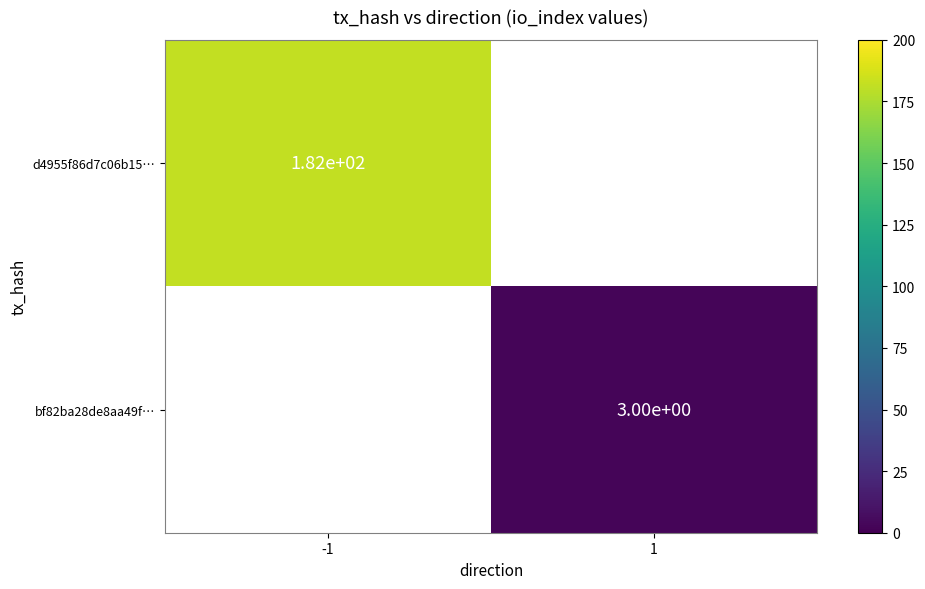

Is the value of d4955f86d7c06b15… at -1 greater than the value of bf82ba28de8aa49f… at 1?

Yes